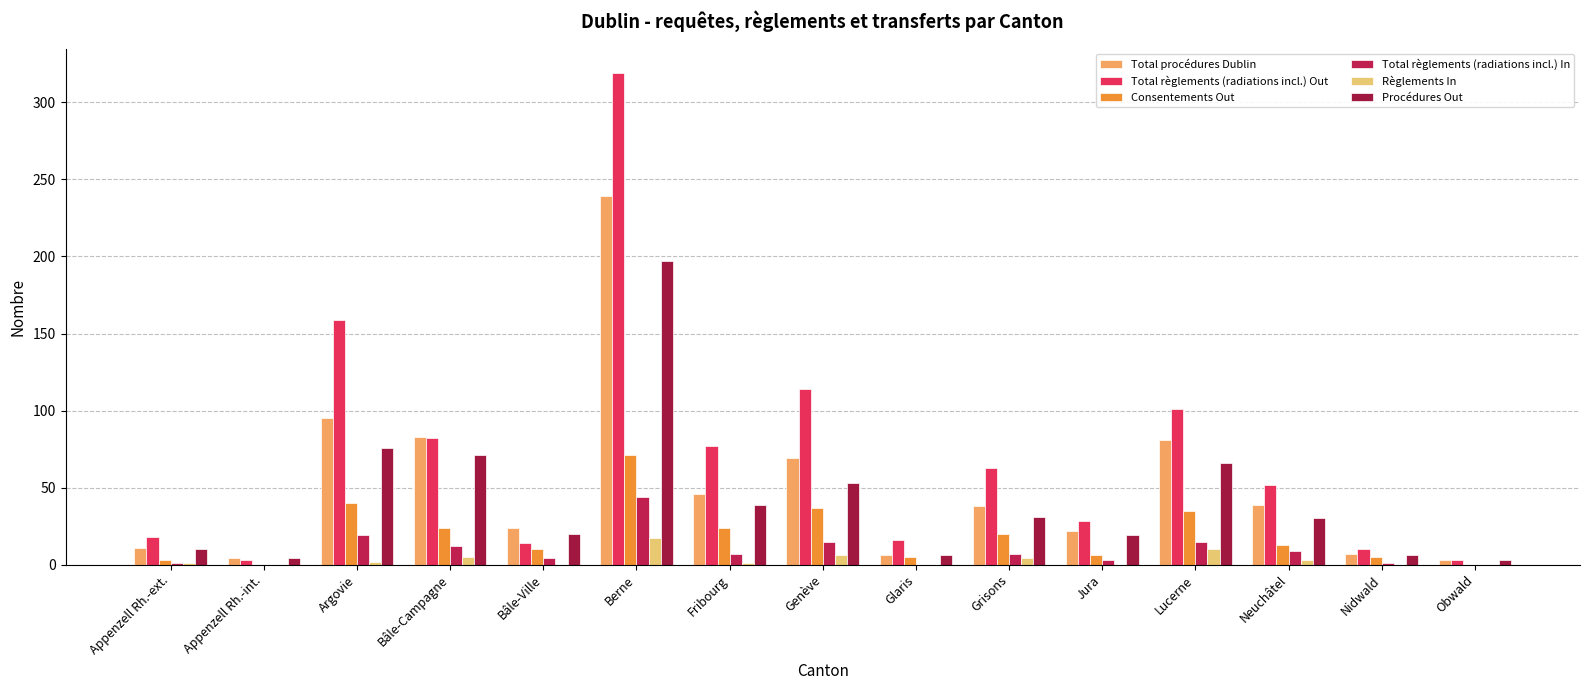

What are all the series names shown in the legend?

Total procédures Dublin, Total règlements (radiations incl.) Out, Consentements Out, Total règlements (radiations incl.) In, Règlements In, Procédures Out